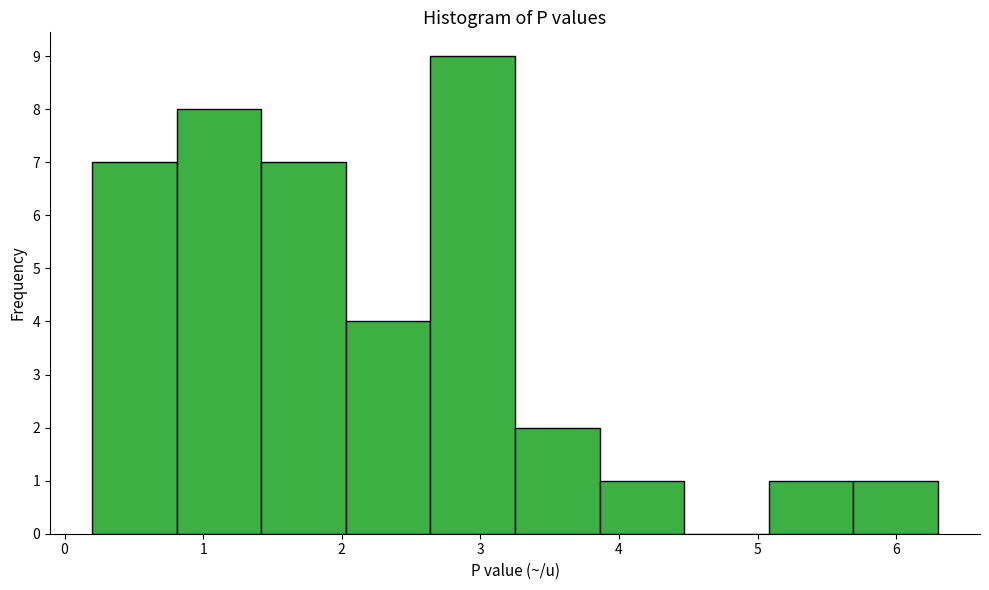

Which range on the x-axis has the tallest bar?

2.64 to 3.25